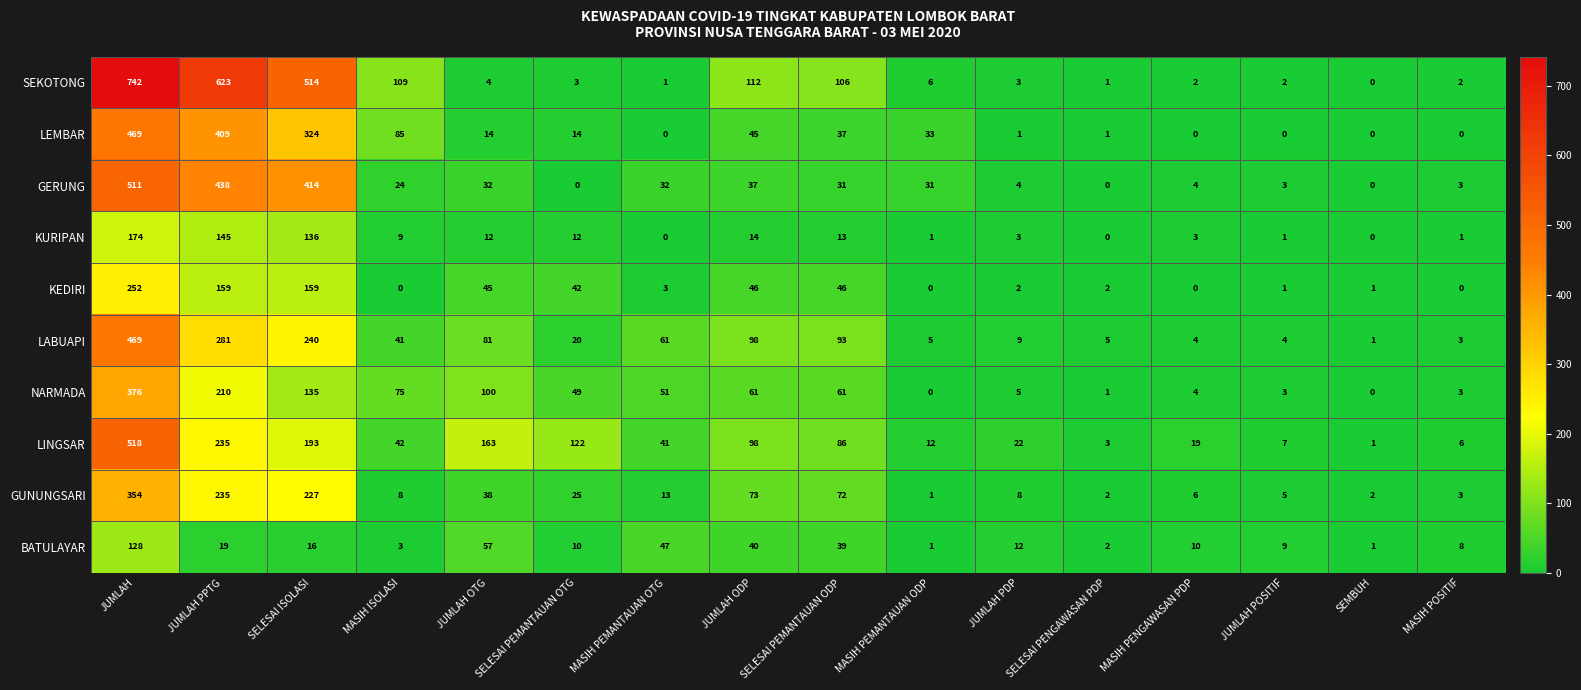

At SELESAI PEMANTAUAN ODP, list the series in order from smallest to largest.

KURIPAN, GERUNG, LEMBAR, BATULAYAR, KEDIRI, NARMADA, GUNUNGSARI, LINGSAR, LABUAPI, SEKOTONG